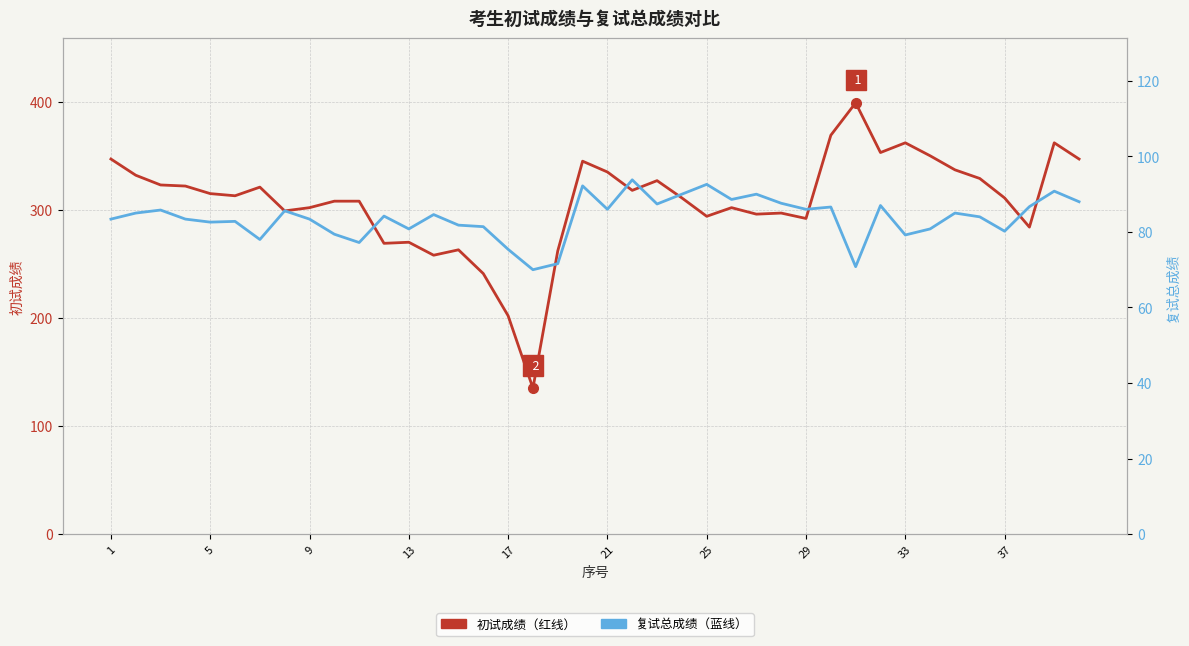

How many interior local peaks does the 复试总成绩 series have?

13